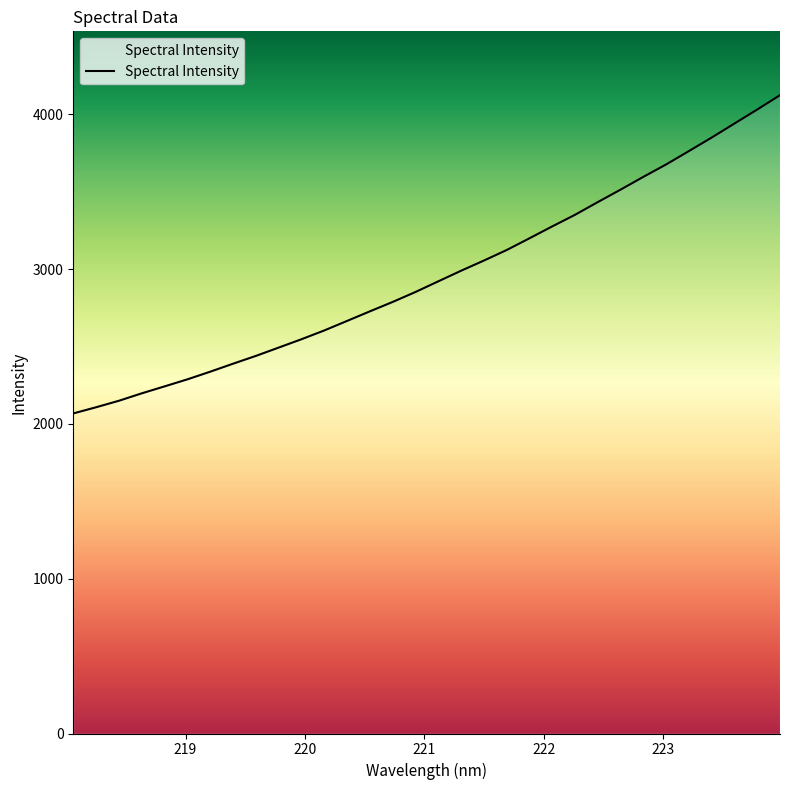

What is the label of the 31st point from the right?

218.2508